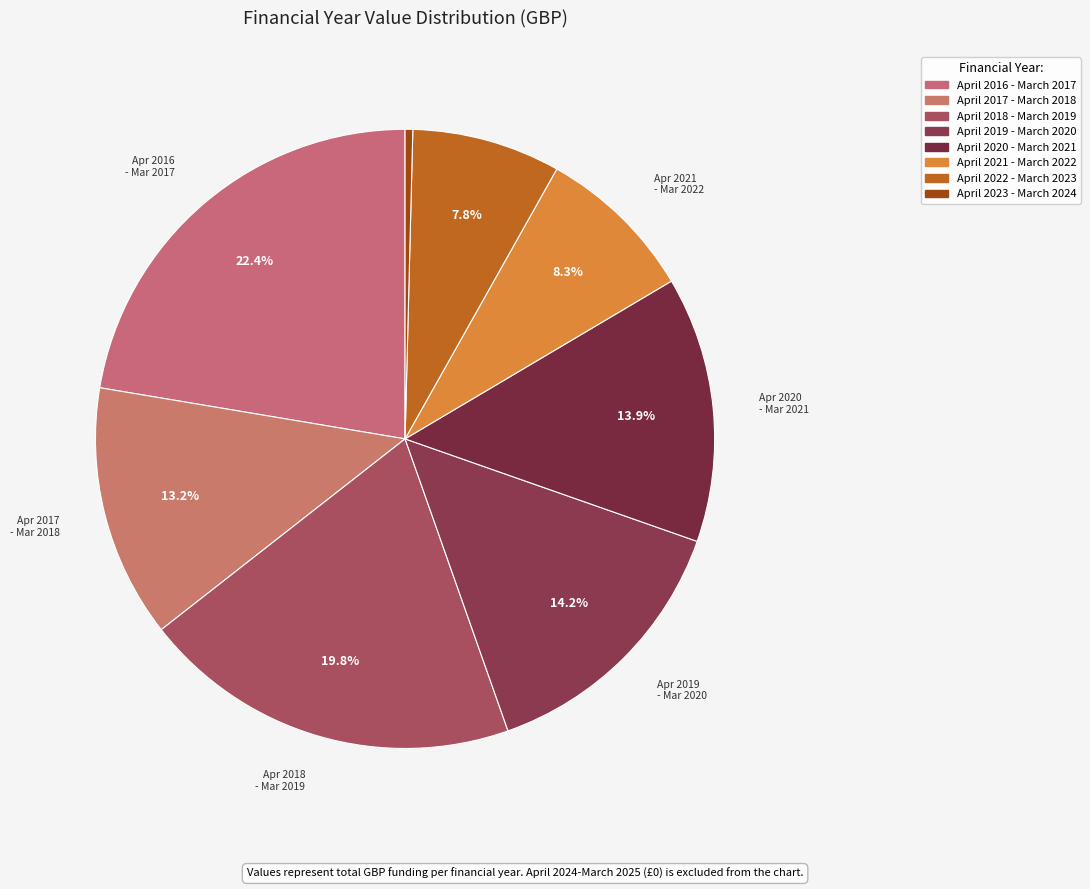

True or false: April 2019 - March 2020 accounts for 3% of the total.

False